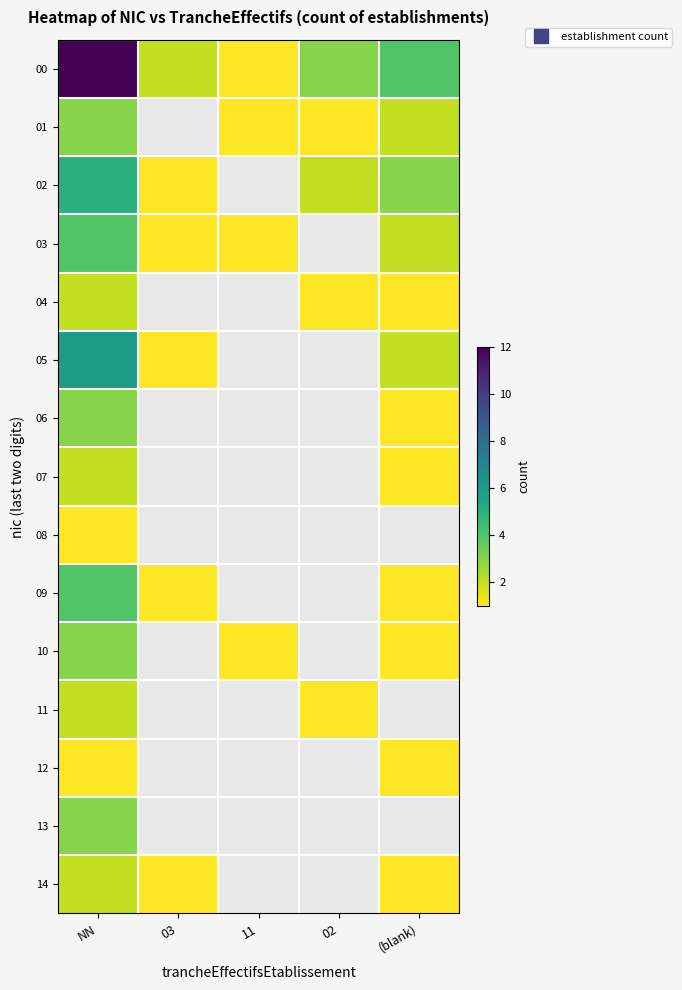

At which label is 06 closest to 2?

NN